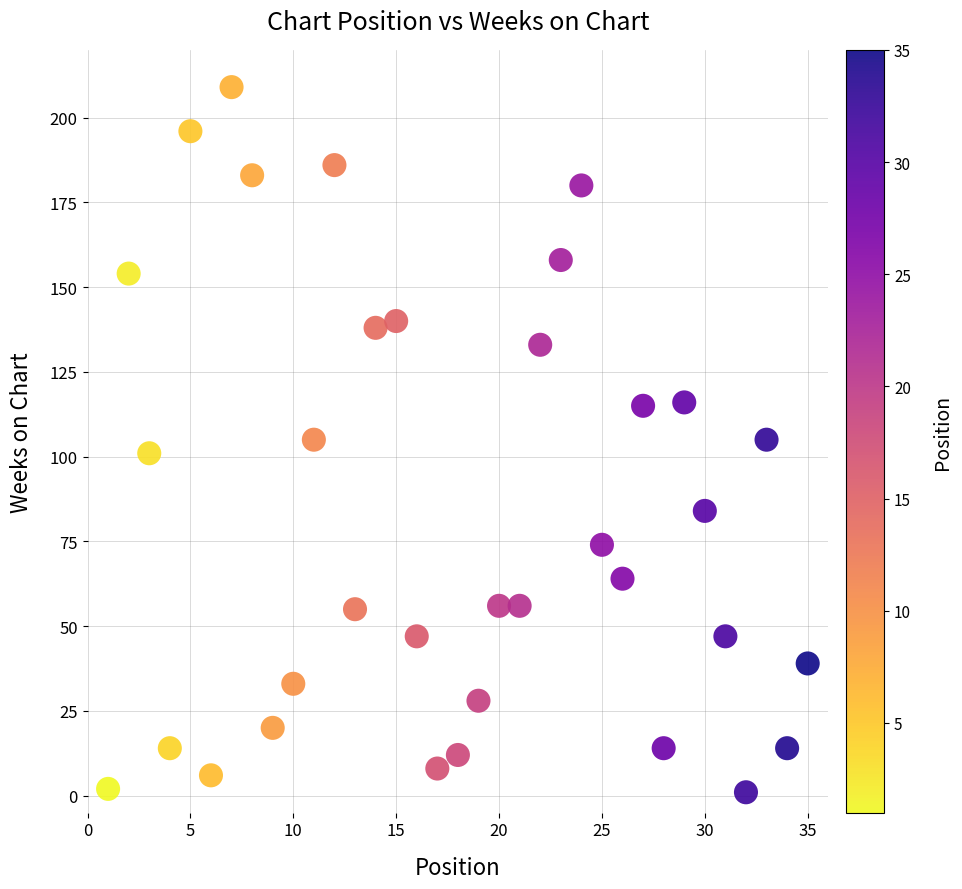

What is the range of X values (max minus min)?

34